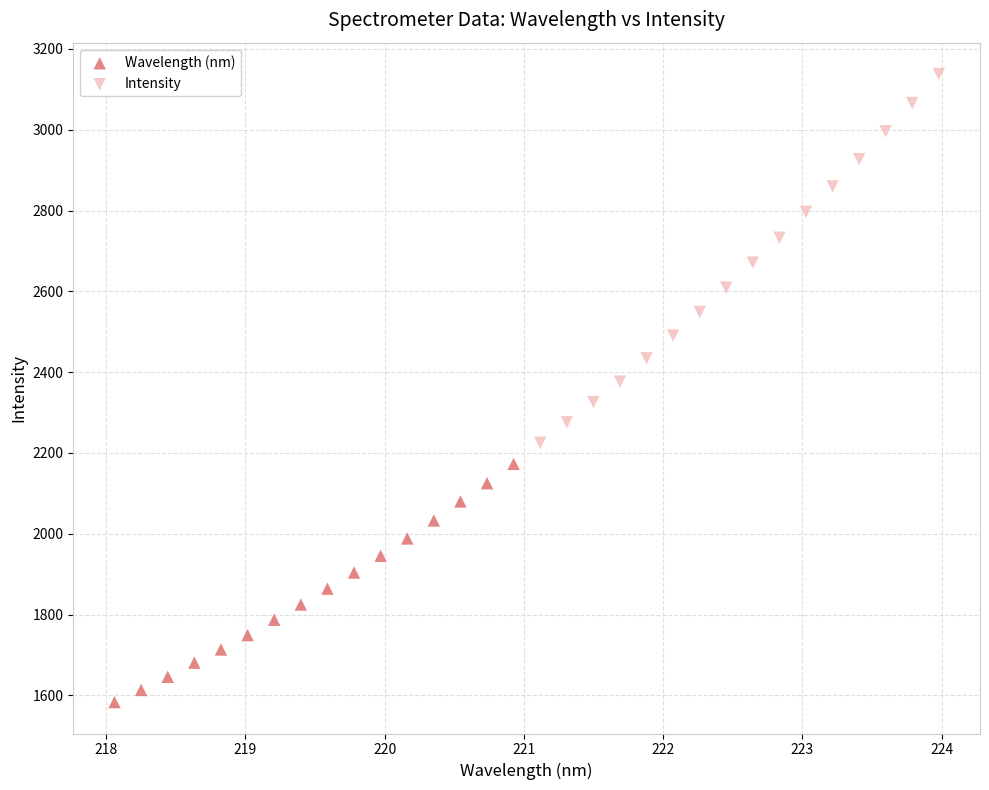

Which series contains the highest Y value?

Intensity